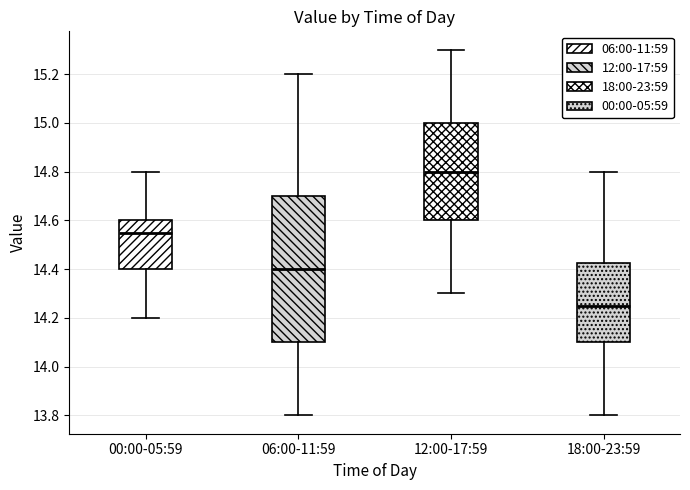

Reading left to right, transcribe this box plot: for each box, give where its median line is, the range the box spans, and where its two whiskers end, as read against the y-axis. The values are not printed on the chart, so give them approximately, as read against the axis.

00:00-05:59: median 14.56, box 14.40 to 14.60, whiskers 14.20 to 14.80
06:00-11:59: median 14.40, box 14.10 to 14.70, whiskers 13.80 to 15.20
12:00-17:59: median 14.80, box 14.60 to 15.00, whiskers 14.30 to 15.30
18:00-23:59: median 14.26, box 14.10 to 14.42, whiskers 13.80 to 14.80